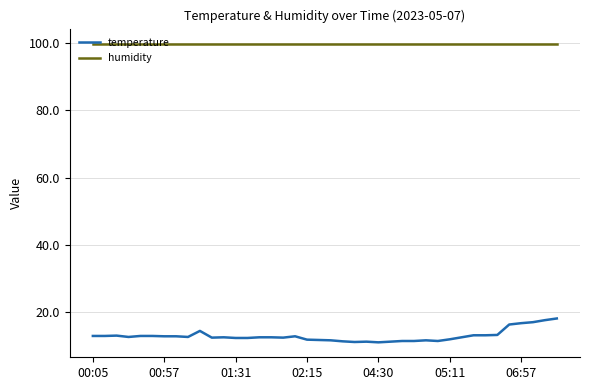

What is the difference between the maximum and minimum values in the temperature series?

7.1